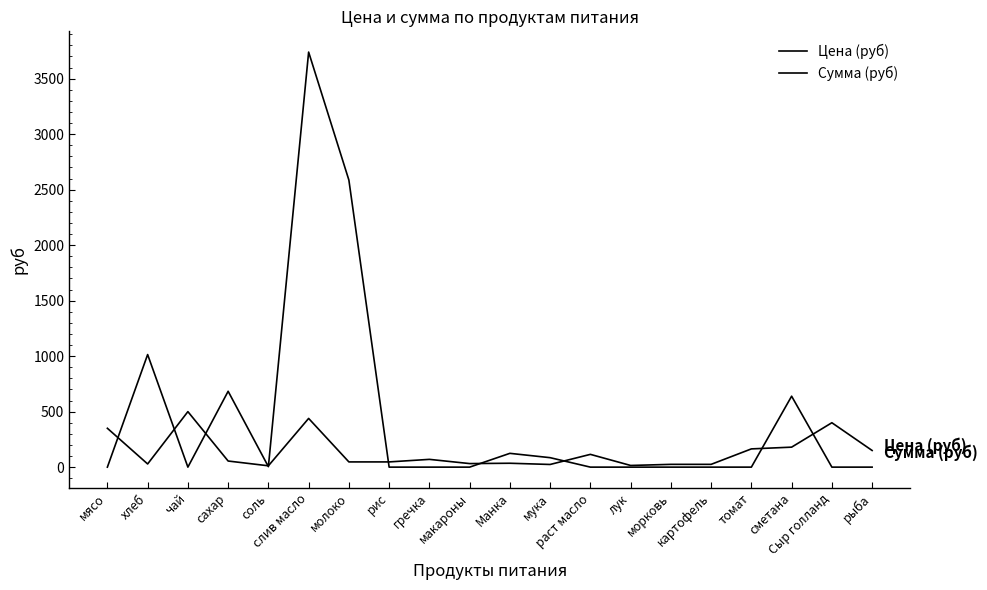

Reading left to right, extract all data points from this chart.

Цена (руб): 350.0	28.6	500.0	55.0	12.0	438.9	47.0	47.0	70.0	32.0	35.0	24.0	115.0	15.0	25.0	25.0	164.3	180.0	400.0	150.0
Сумма (руб): 0.0	1014.2	0.0	683.4	4.3	3739.3	2586.2	0.0	0.0	0.0	124.2	85.2	0.0	0.0	0.0	0.0	0.0	639.0	0.0	0.0